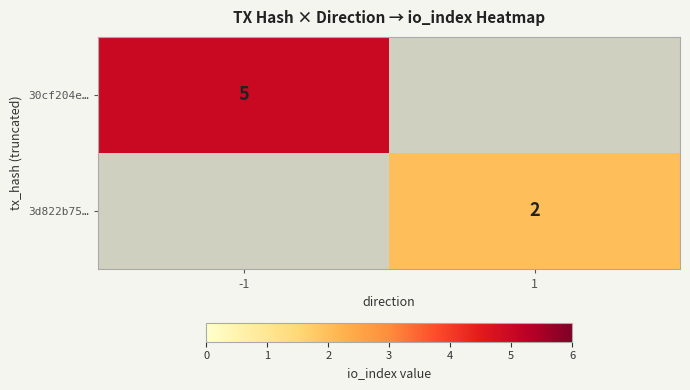

True or false: 30cf204e… has a value of 3 at -1.

False